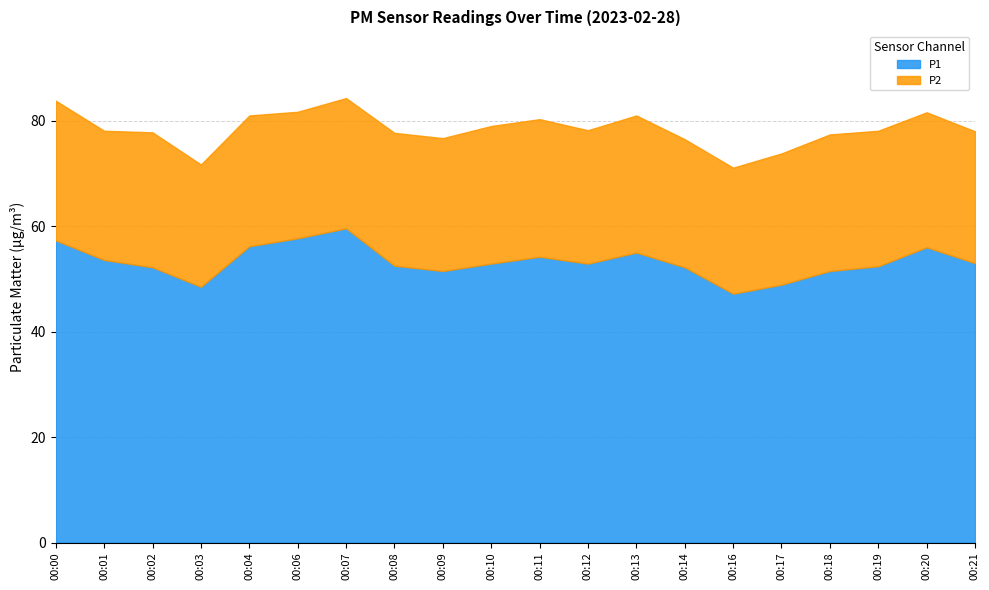

Does the chart have visible grid lines?

Yes